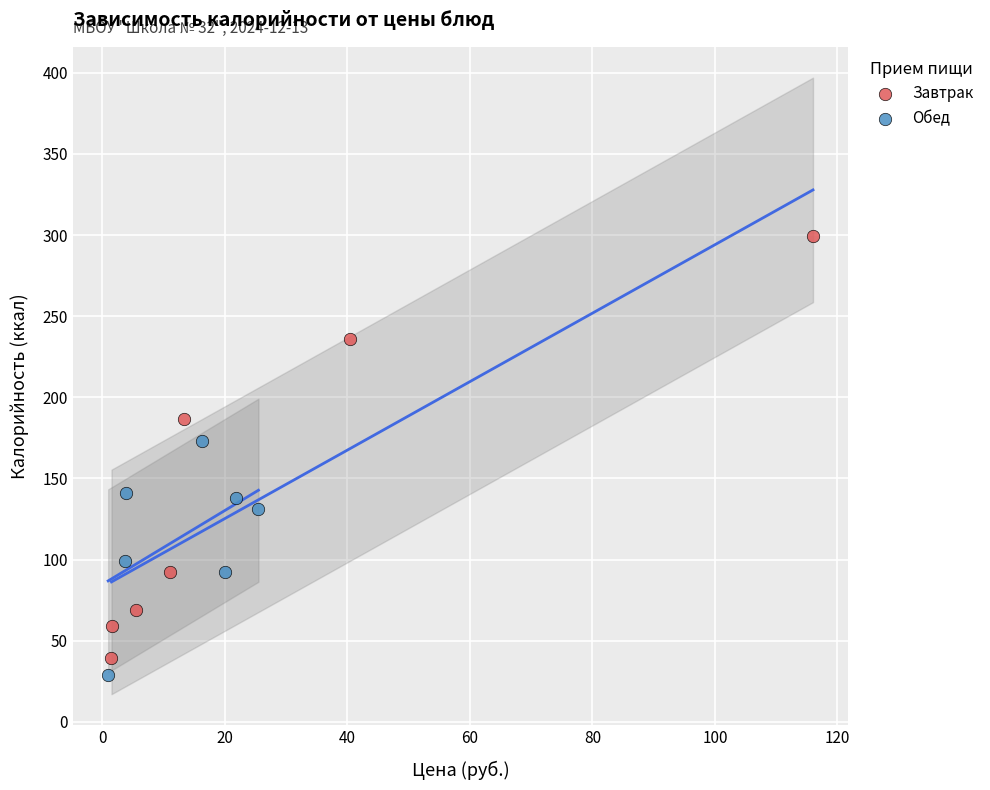

Which series reaches the maximum Y coordinate?

Завтрак